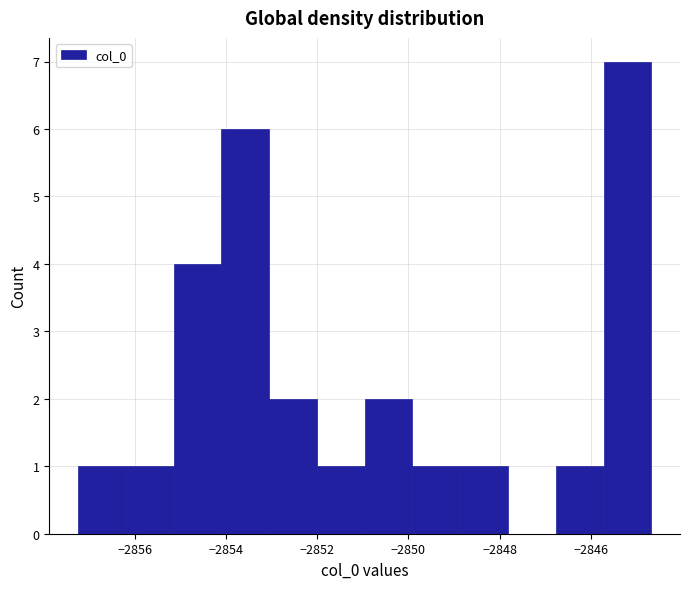

Reading left to right, transcribe this chart: for each bar, give the range it covers on the x-axis and its height. Neither the bar edges nor the heights are printed on the chart, so give them approximately, as read against the axes.

-2857.2 to -2856.2: 1
-2856.2 to -2855.2: 1
-2855.2 to -2854.2: 4
-2854.2 to -2853.0: 6
-2853.0 to -2852.0: 2
-2852.0 to -2851.0: 1
-2851.0 to -2850.0: 2
-2850.0 to -2848.8: 1
-2848.8 to -2847.8: 1
-2847.8 to -2846.8: 0
-2846.8 to -2845.8: 1
-2845.8 to -2844.6: 7